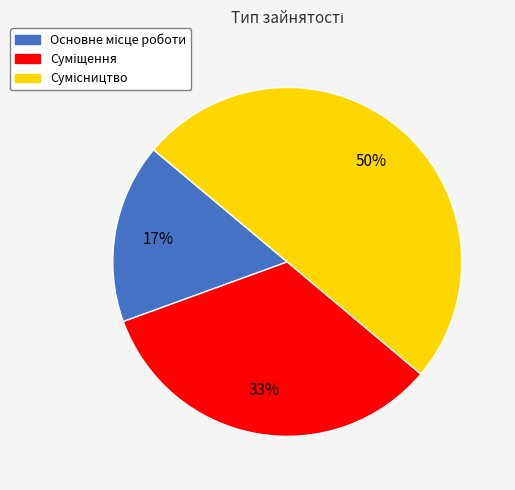

To the nearest percent, what is the average slice percentage?

33%